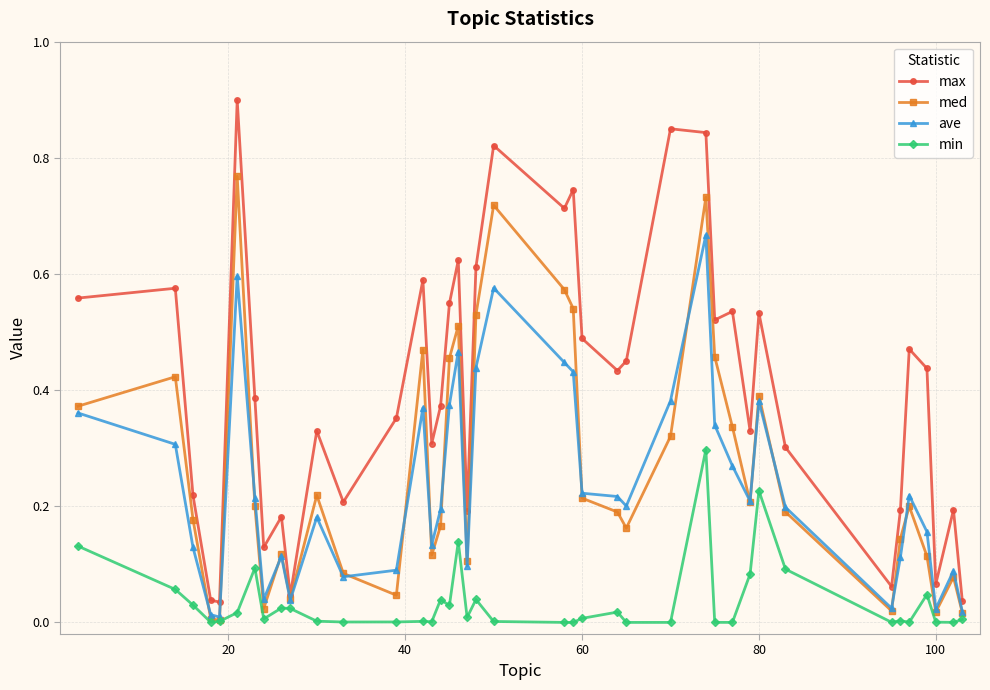

What is the sum of all ave values?

9.4